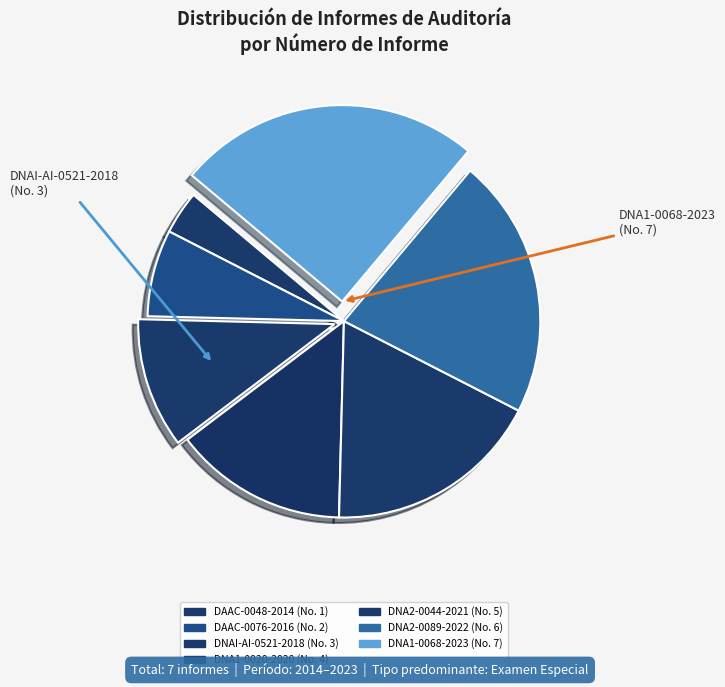

What is the largest slice in the pie chart?

DNA1-0068-2023